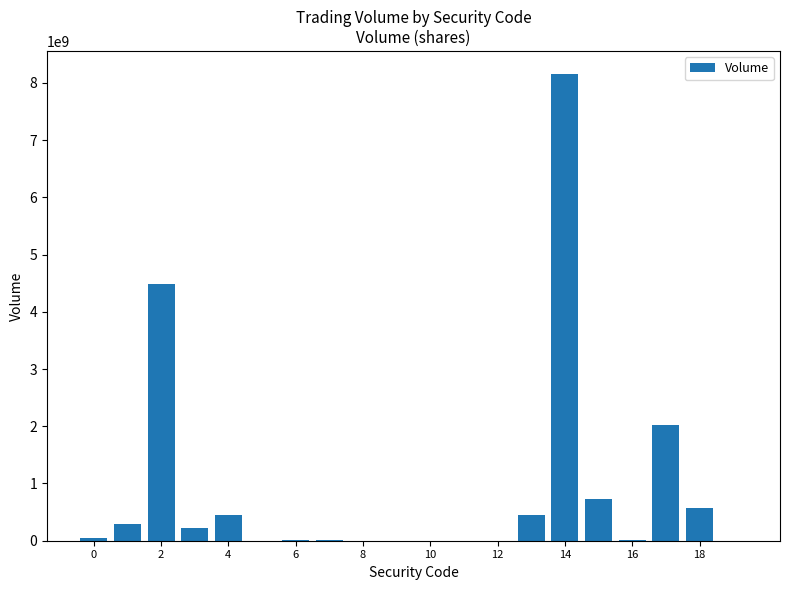

How many categories are shown in the chart?

20